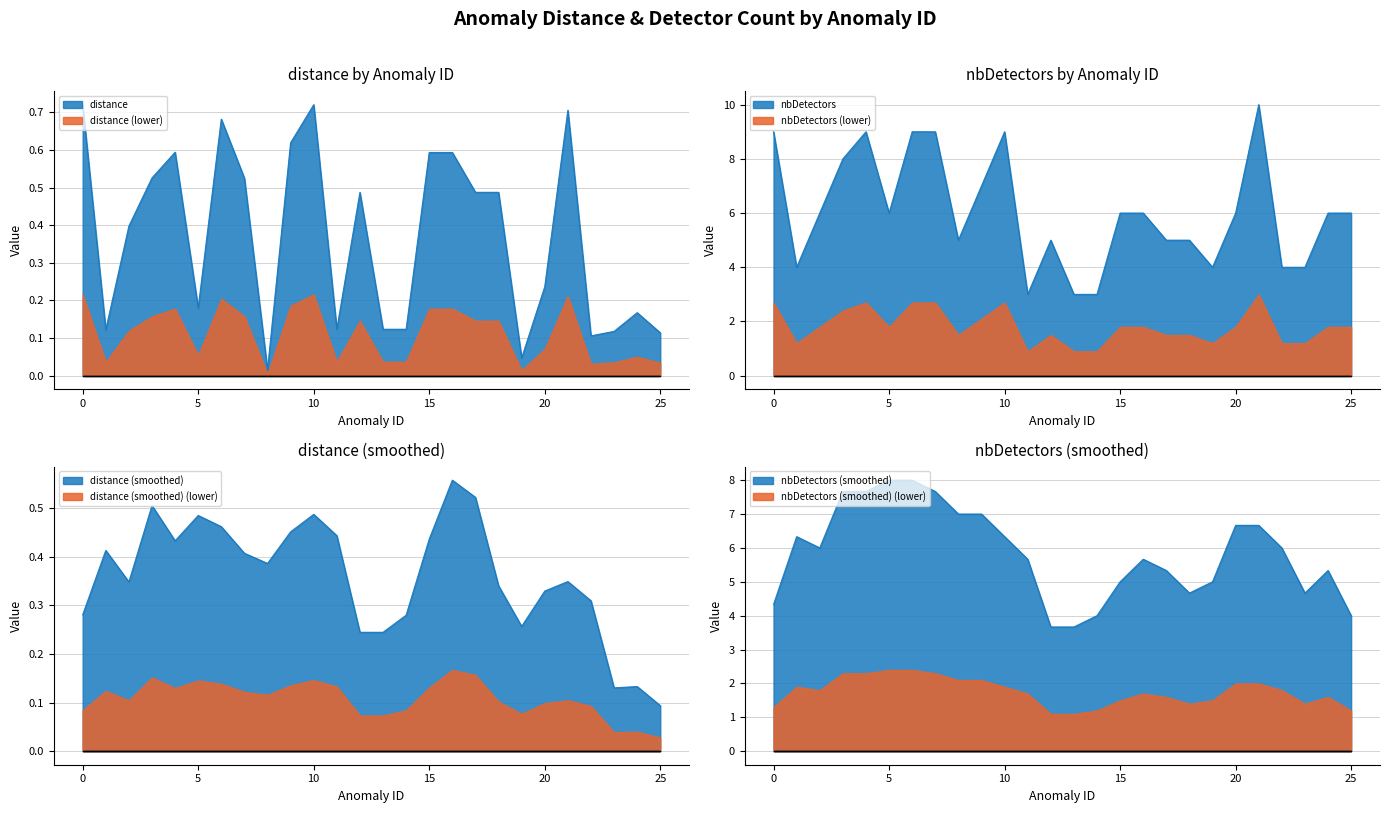

What is the maximum value shown in the chart?

10.0